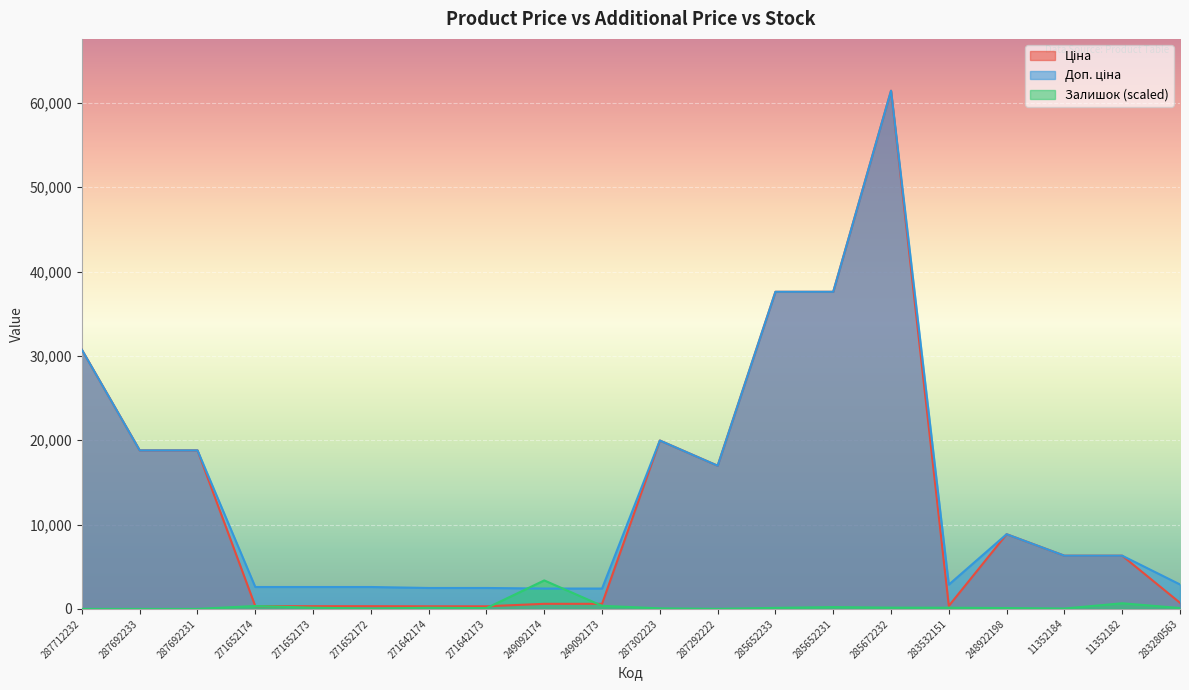

Is the value of Ціна at 271642174 greater than the value of Доп. ціна at 11352184?

No